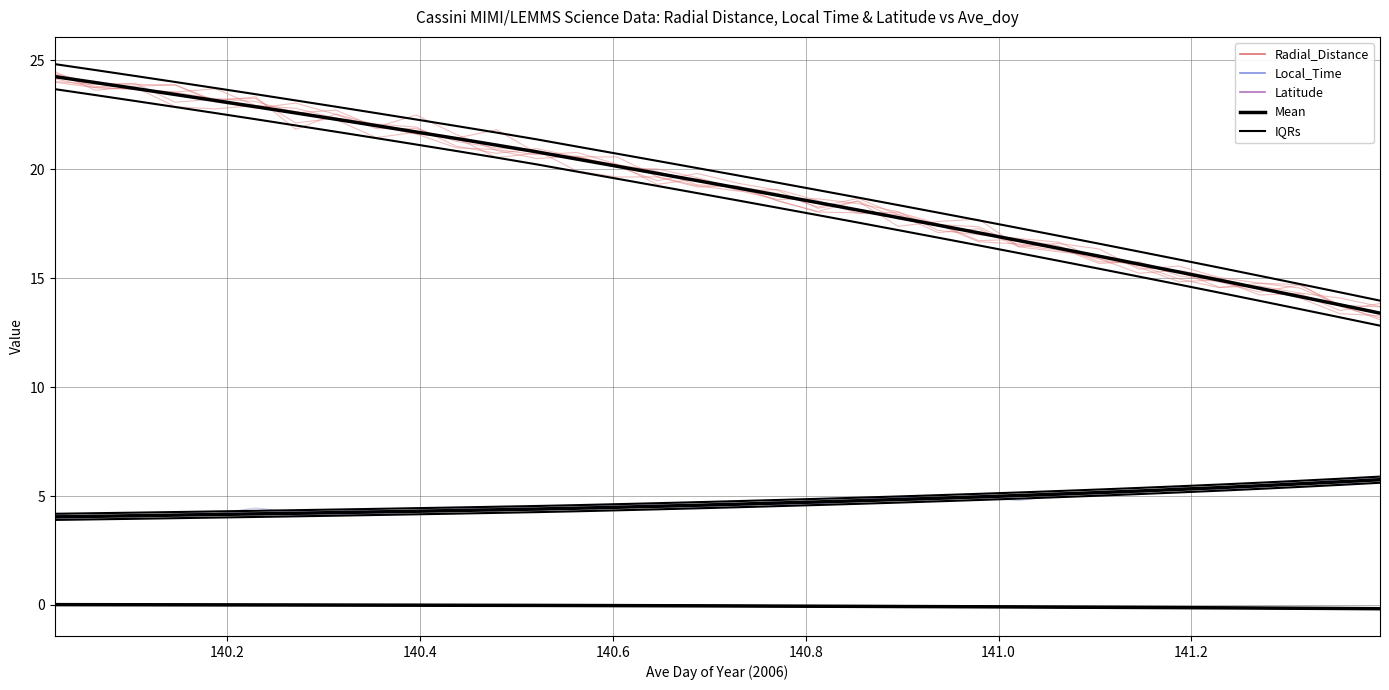

Is the value of Latitude Mean at 29 greater than the value of Radial_Distance Mean at 140.8?

No